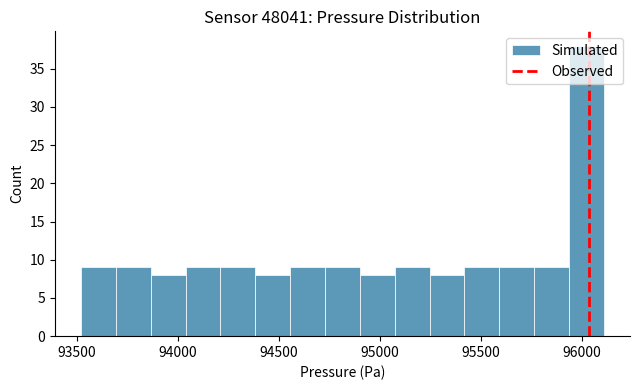

Around what value on the x-axis is the tallest bar? Give the approximate position of its centre, as read against the axis.

96000